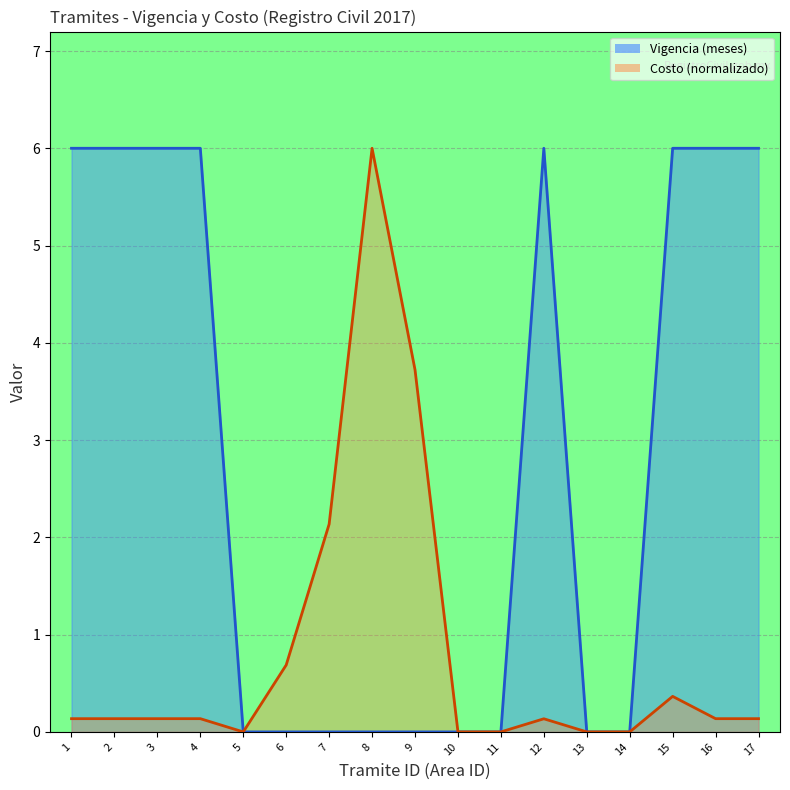

What are all the series names shown in the legend?

Vigencia, Costo